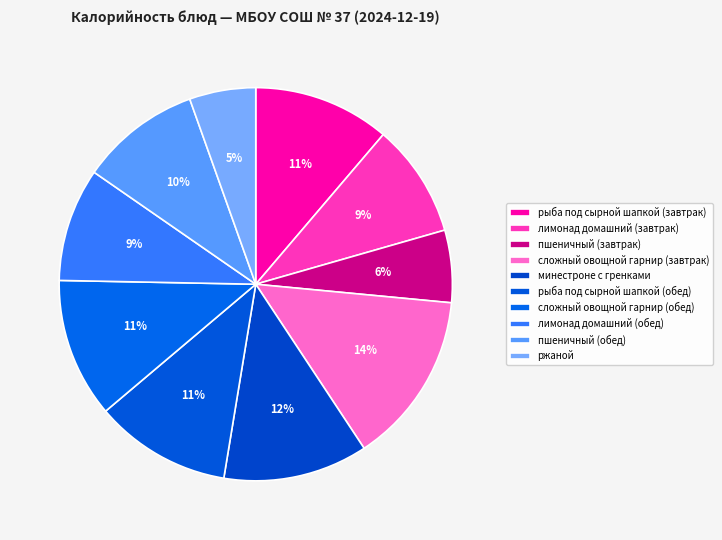

How much of the chart is everything except рыба под сырной шапкой (обед)?

88.8%